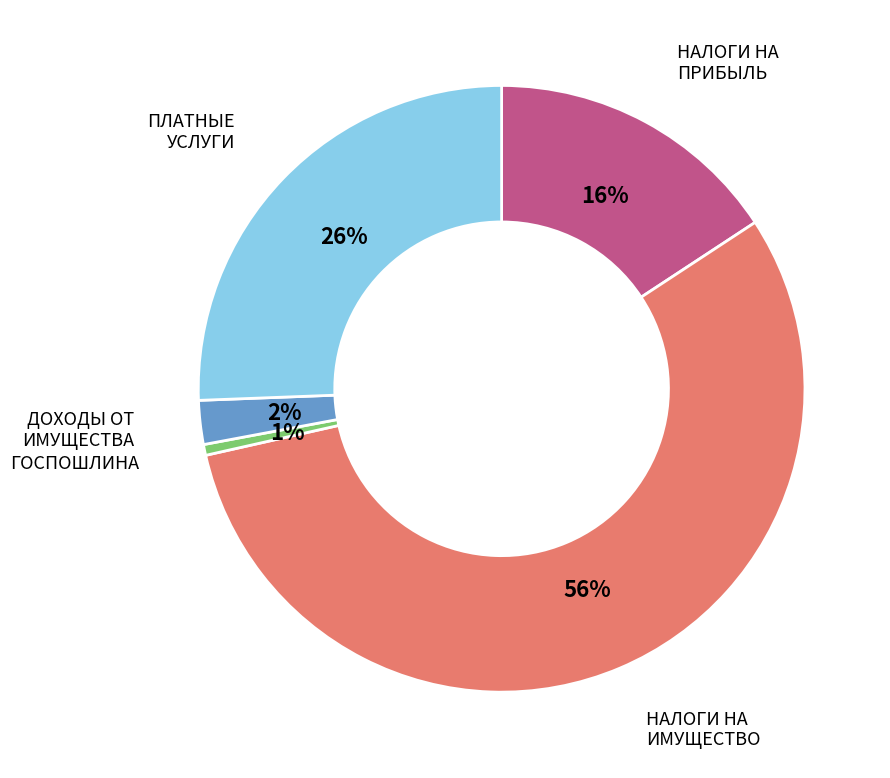

Is there a majority slice in this chart?

Yes